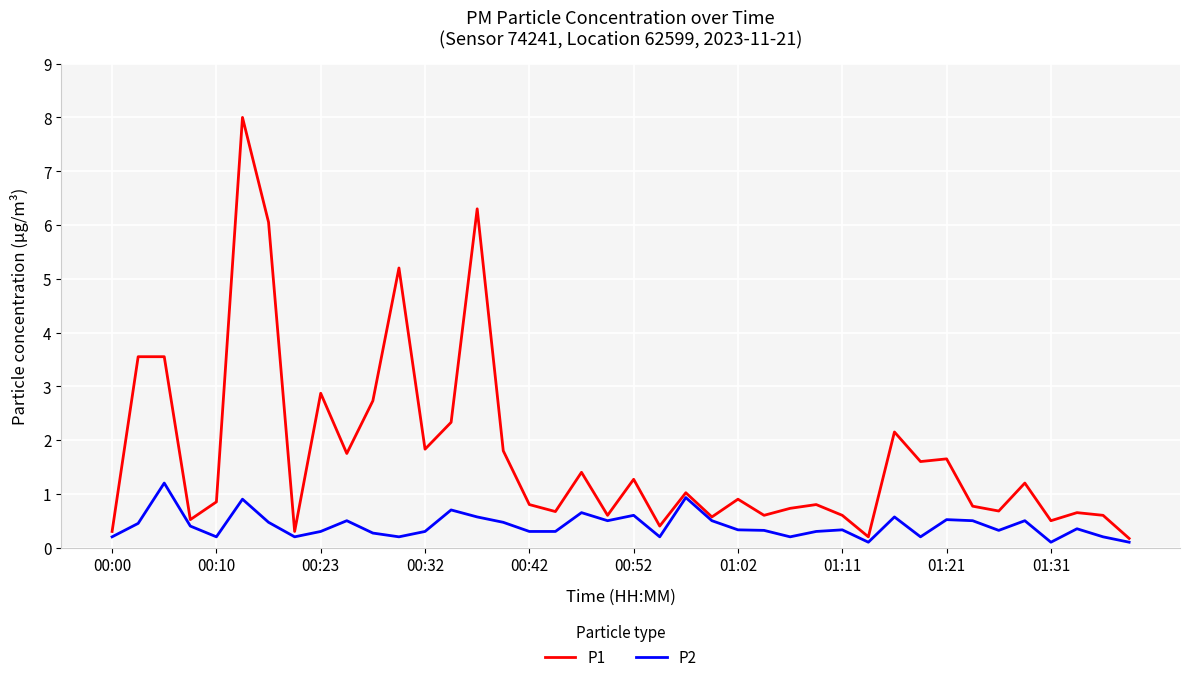

Which series has the largest total across all categories?

P1